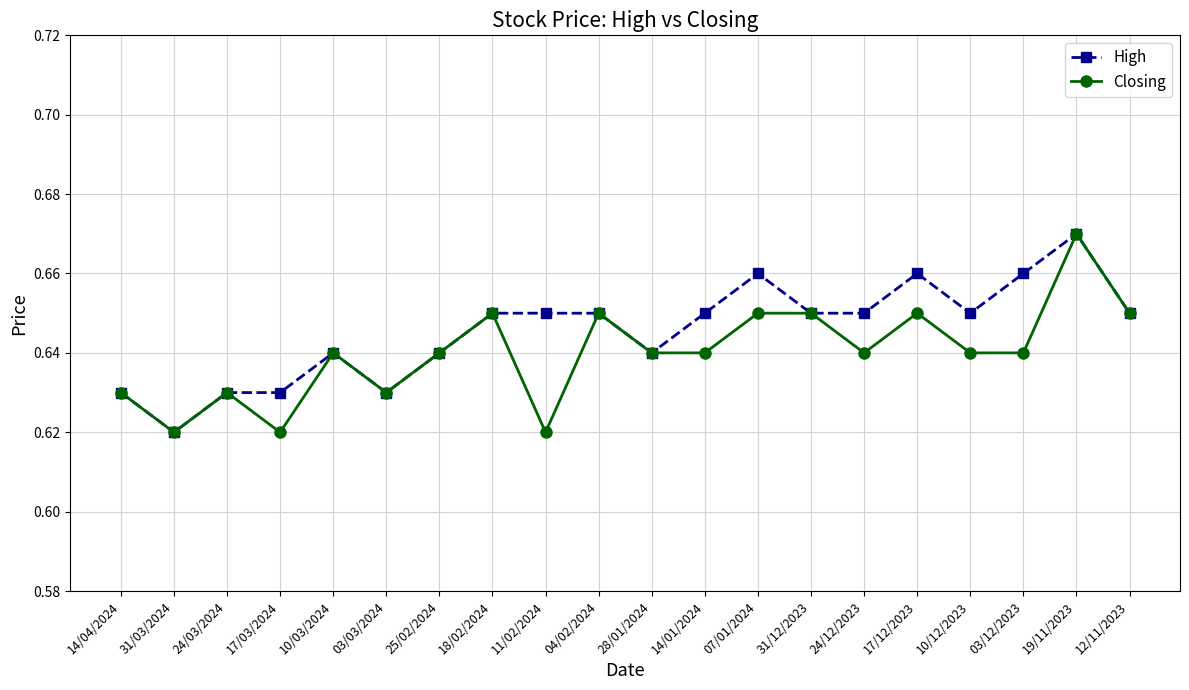

The High series shows 1.1 at 03/12/2023. True or false?

False